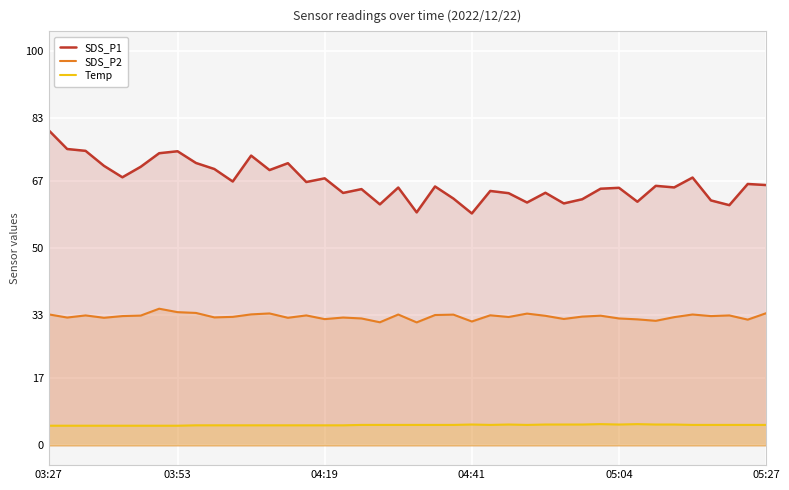

Which series has the largest range (max minus min)?

SDS_P1